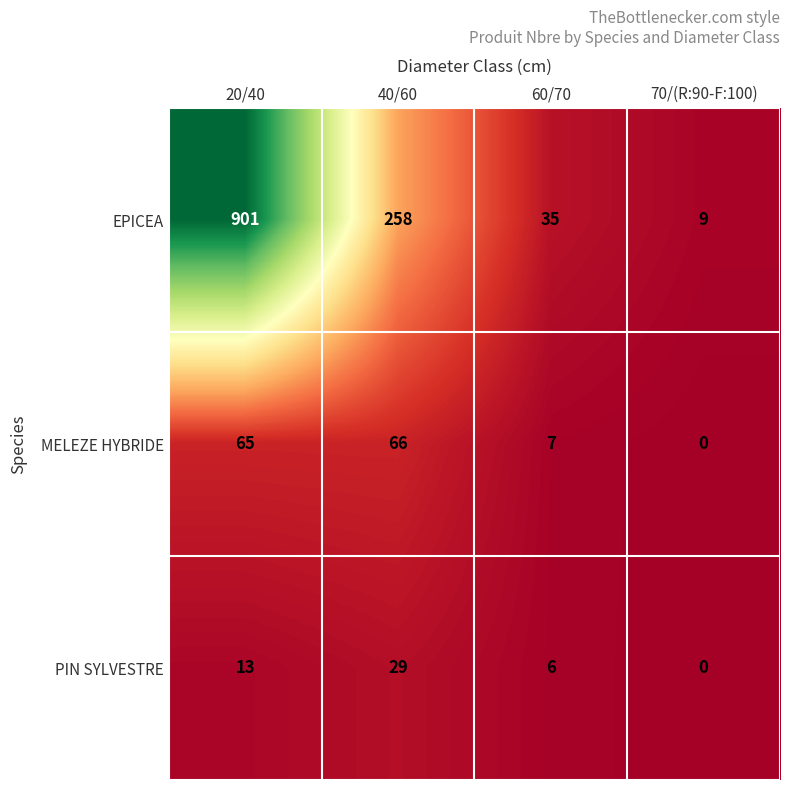

At which label does EPICEA first exceed 258?

20/40